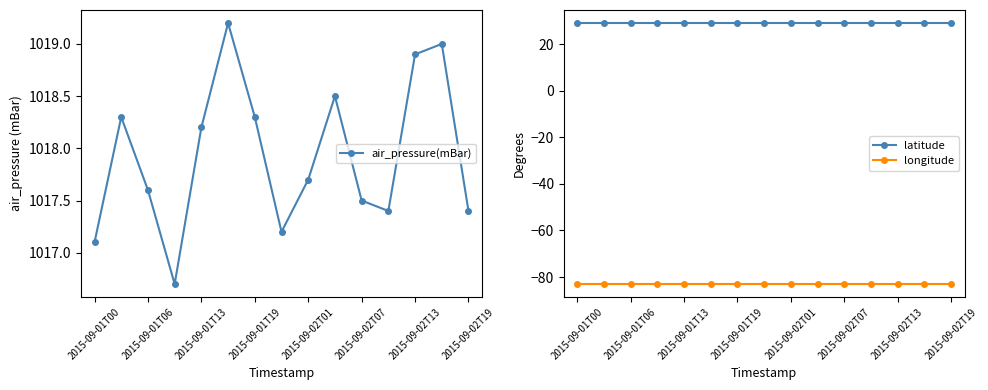

Is this an area chart (filled region under the line)?

No